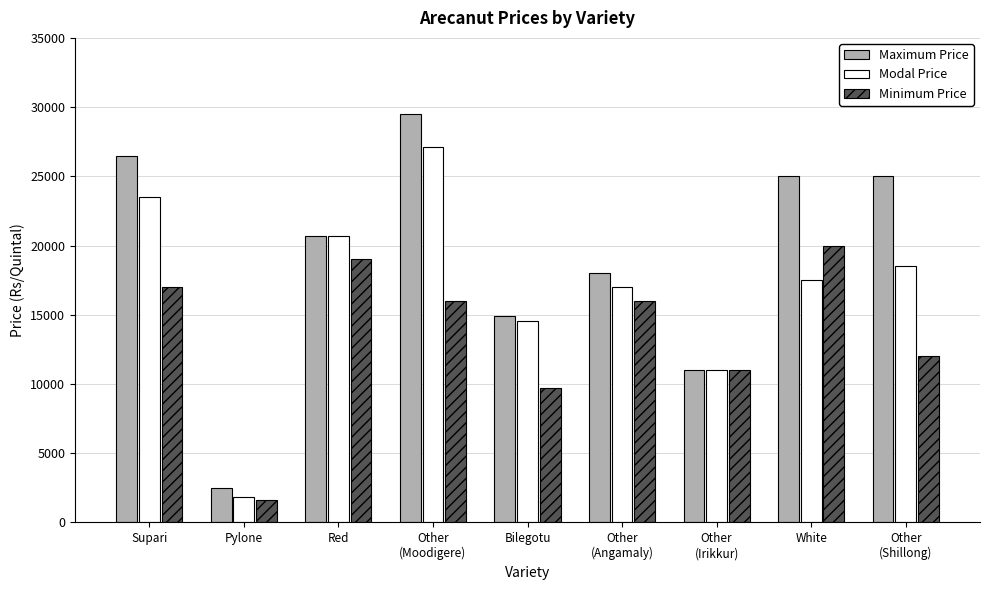

What is the difference between the highest and lowest values at Bilegotu?

5207